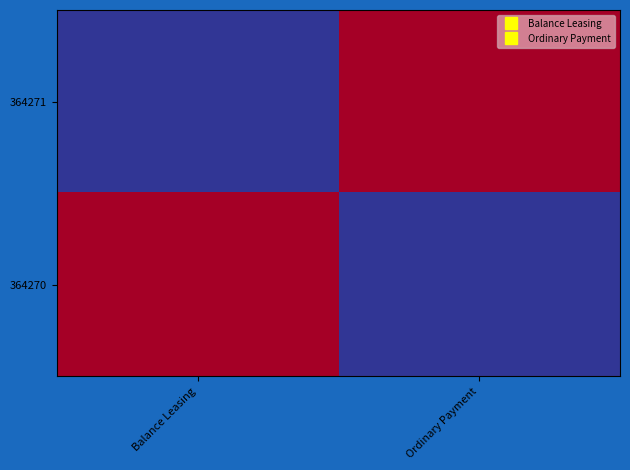

Reading left to right, transcribe all the data shown in this chart.

364271: Balance Leasing=1	Ordinary Payment=0
364270: Balance Leasing=0	Ordinary Payment=1